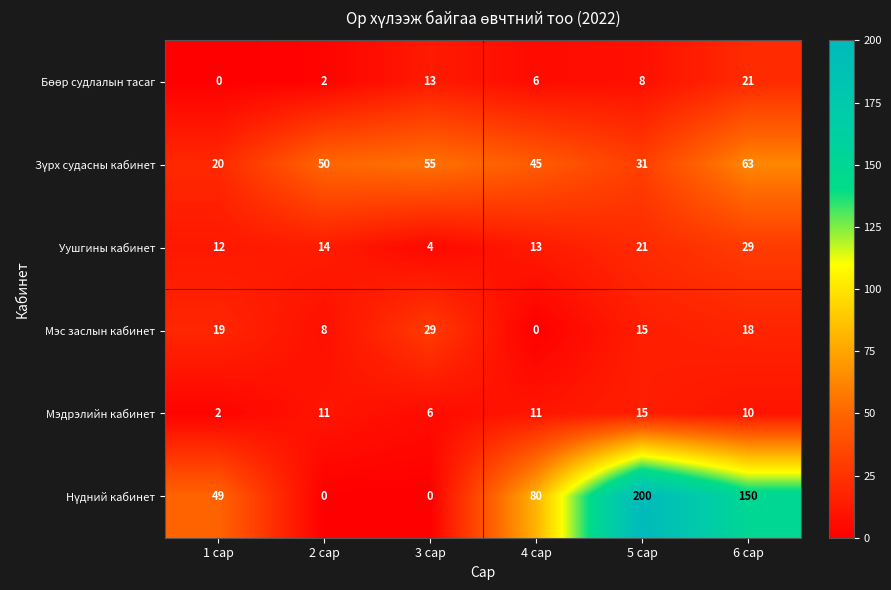

What is the total value across all series at 2 сар?

85